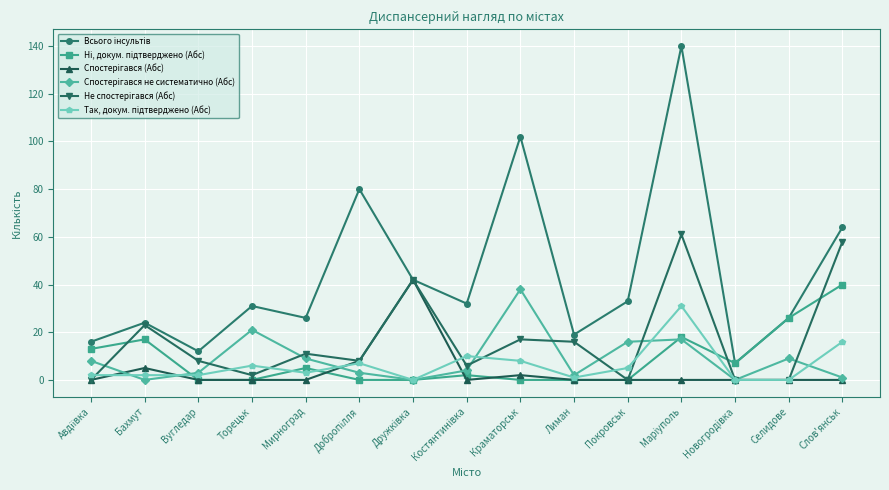

What is the spread (max minus min) of values at Селидове?

26